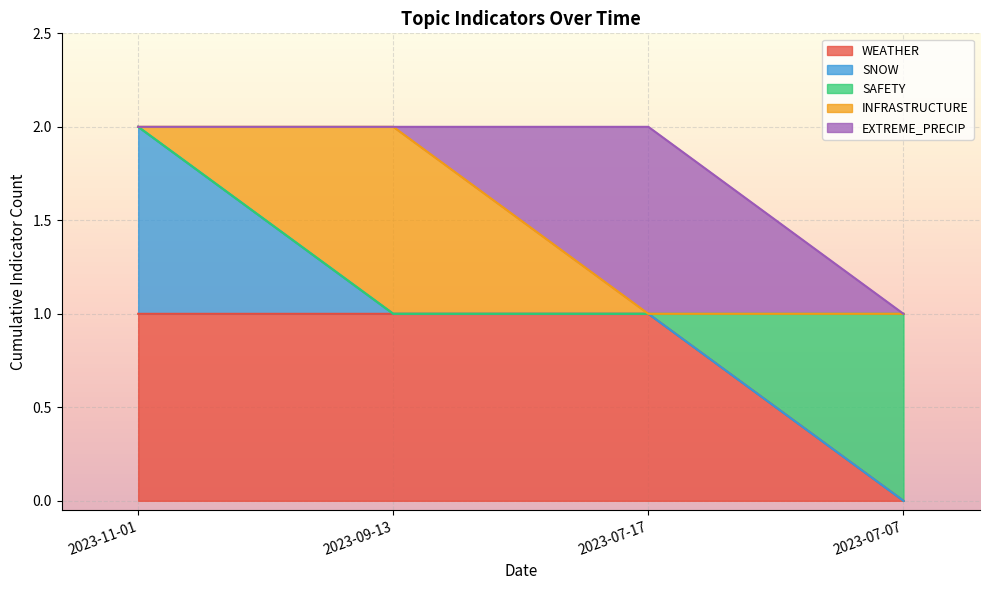

What is the difference between the SAFETY values at 2023-07-07 and 2023-09-13?

1